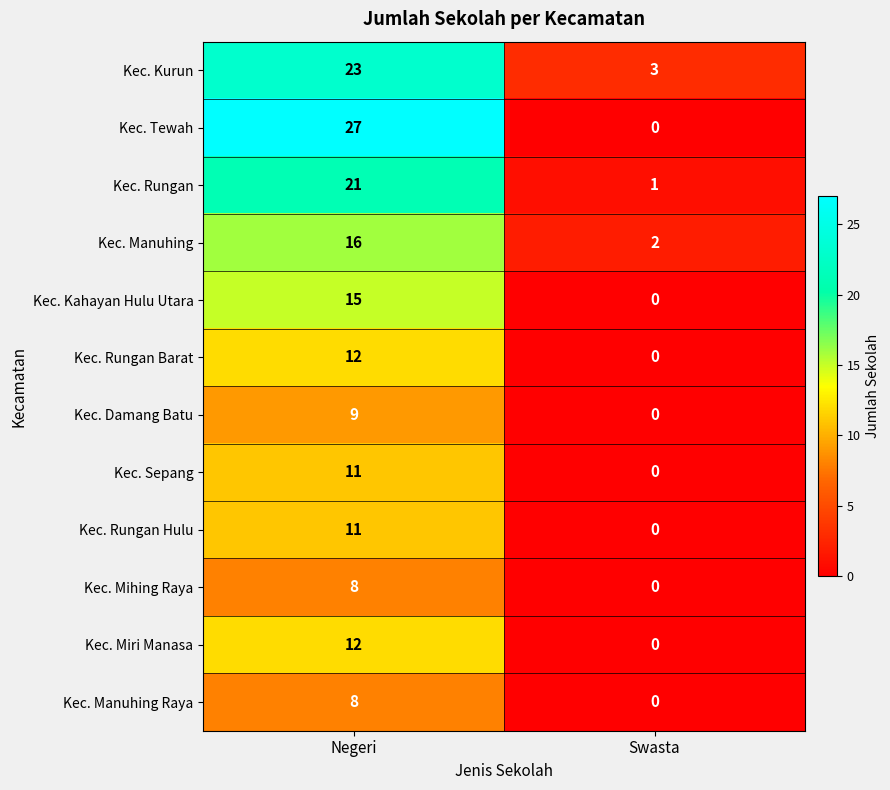

What is the sum of the Kec. Manuhing values at Swasta and Negeri?

18